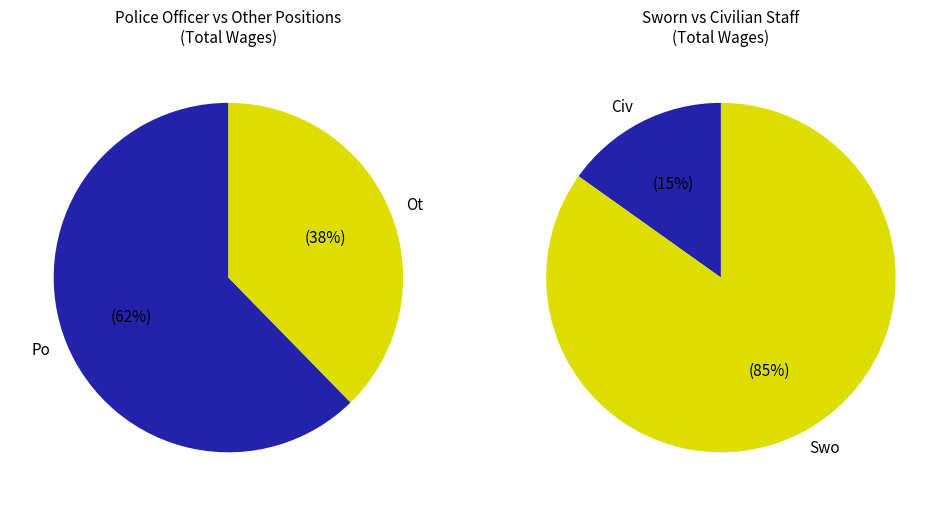

Between Police Officer and Police Officer, which is larger?

Police Officer